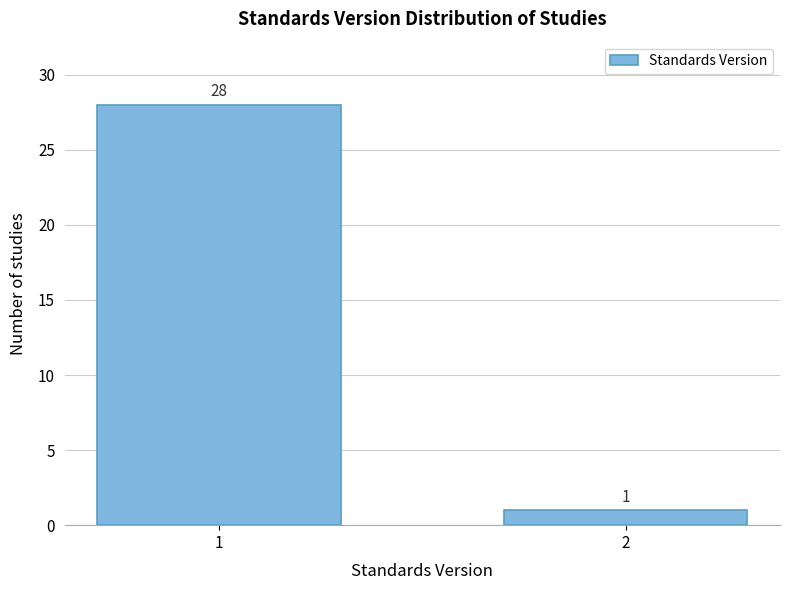

Reading left to right, transcribe all the data shown in this chart.

28	1